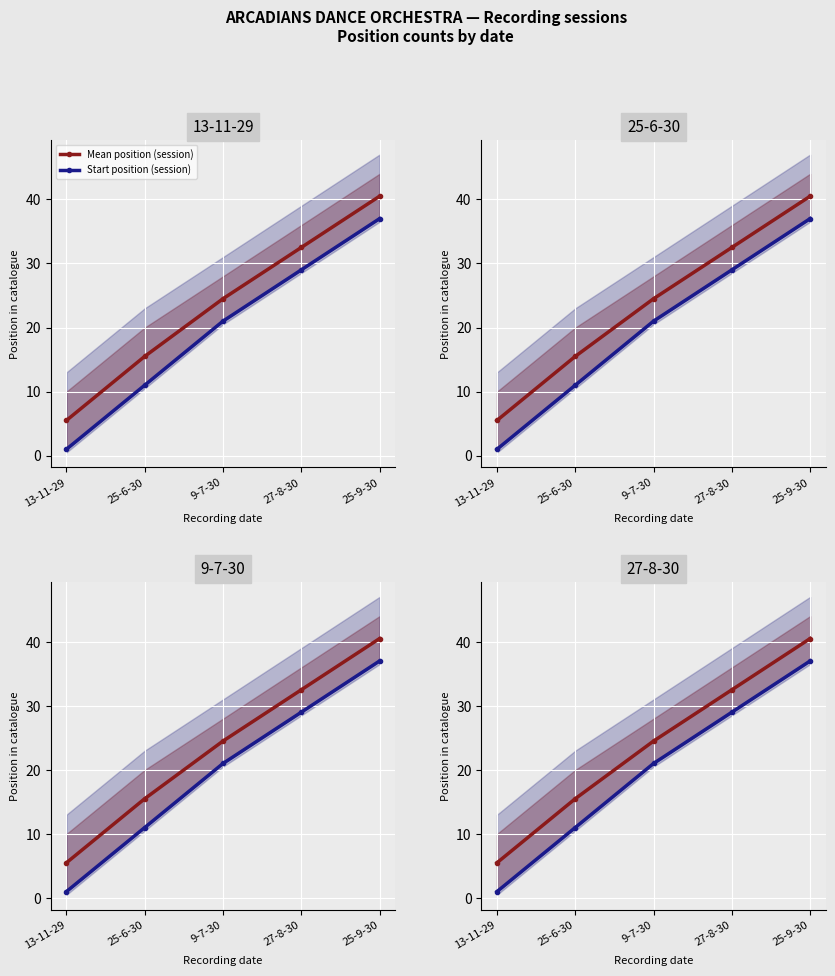

Which has a higher value, 25-9-30 or 13-11-29?

25-9-30